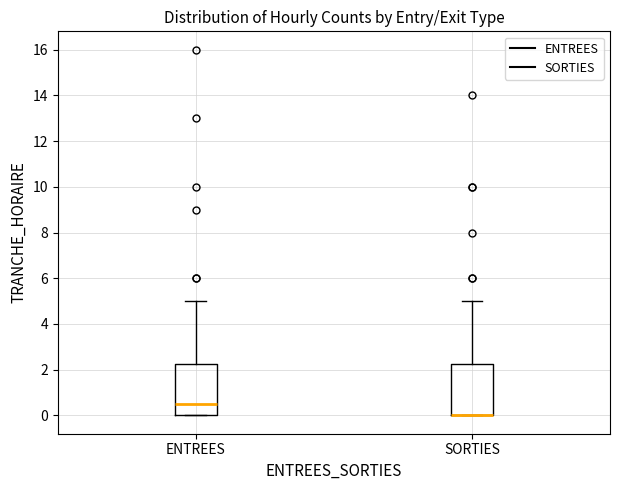

Where does the median line of the box for ENTREES sit on the y-axis? The values are not printed on the chart, so give them approximately, as read against the axis.

0.6